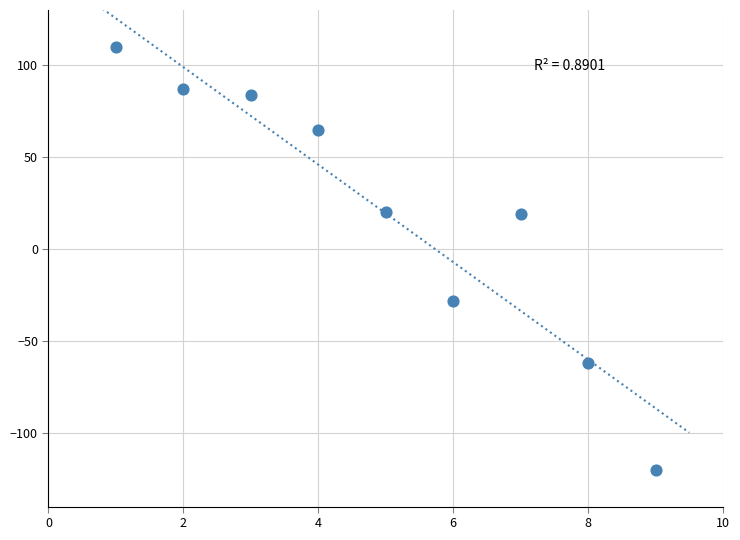

What is the average Y value?

19